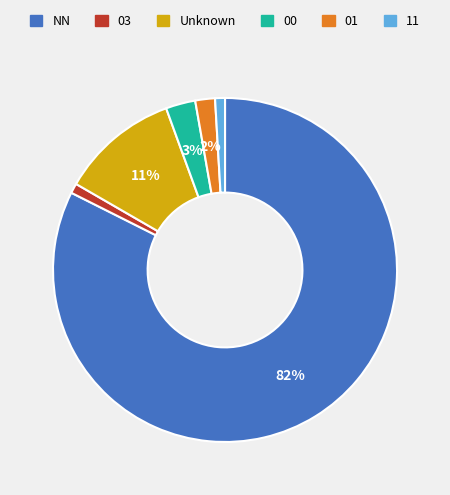

To the nearest percent, what percentage of the pie is Unknown?

11%